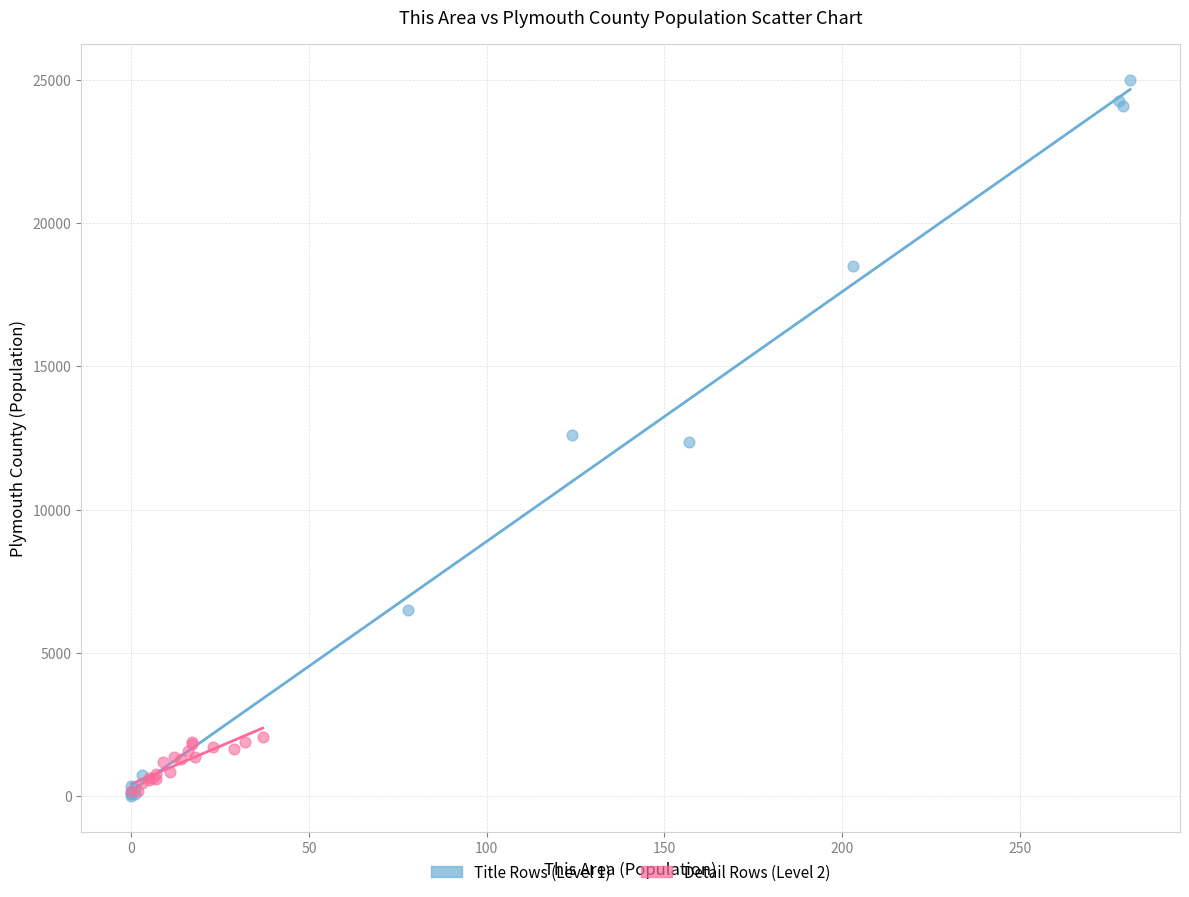

Which series contains the highest Y value?

Title Rows (Level 1)